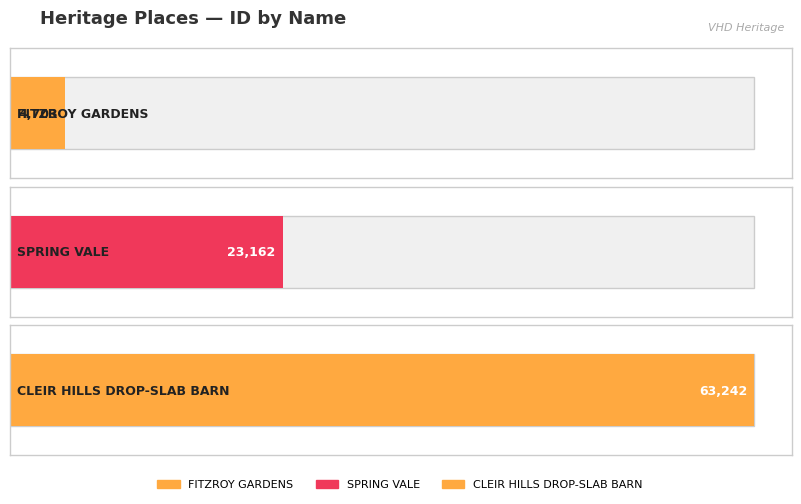

Are the bars grouped side by side (vs. stacked)?

No